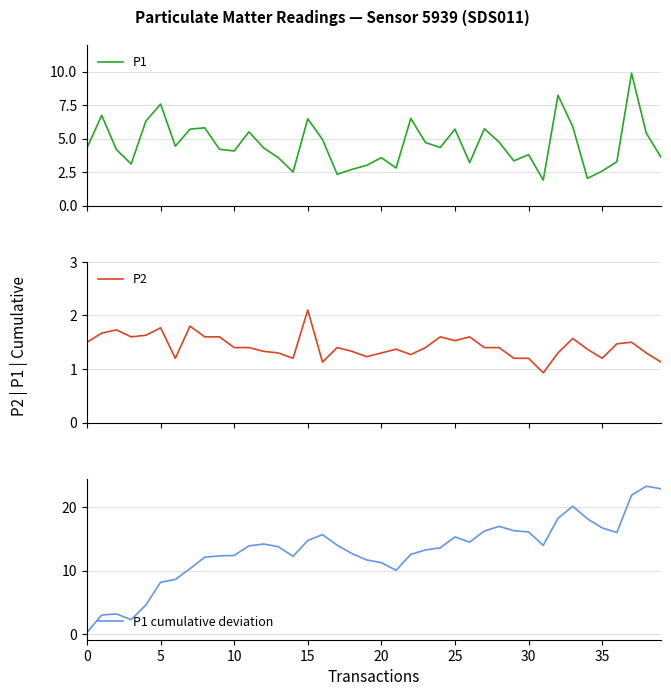

What is the sum of all P2 values?

57.0